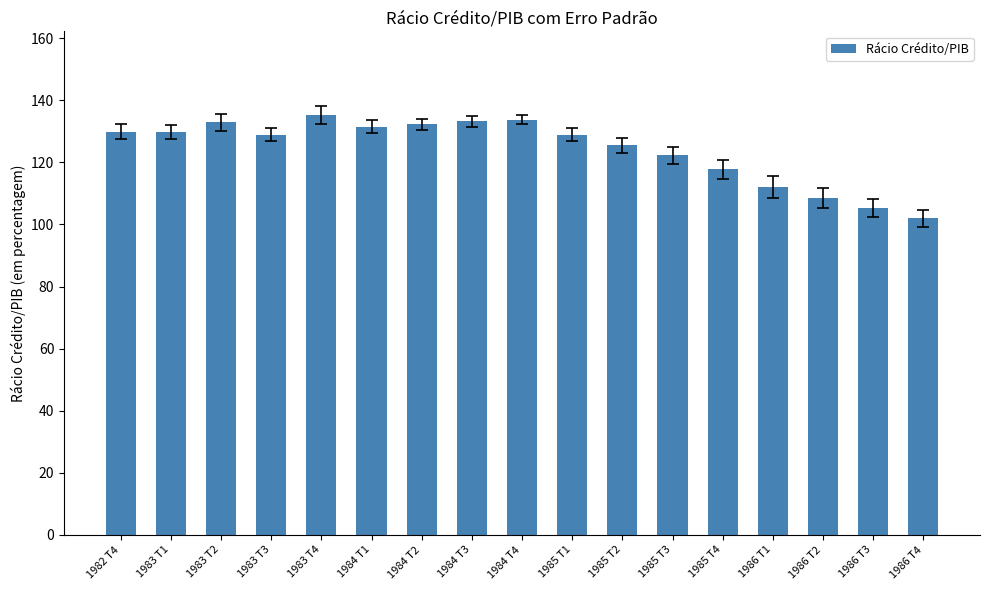

Does the chart contain any negative values?

No